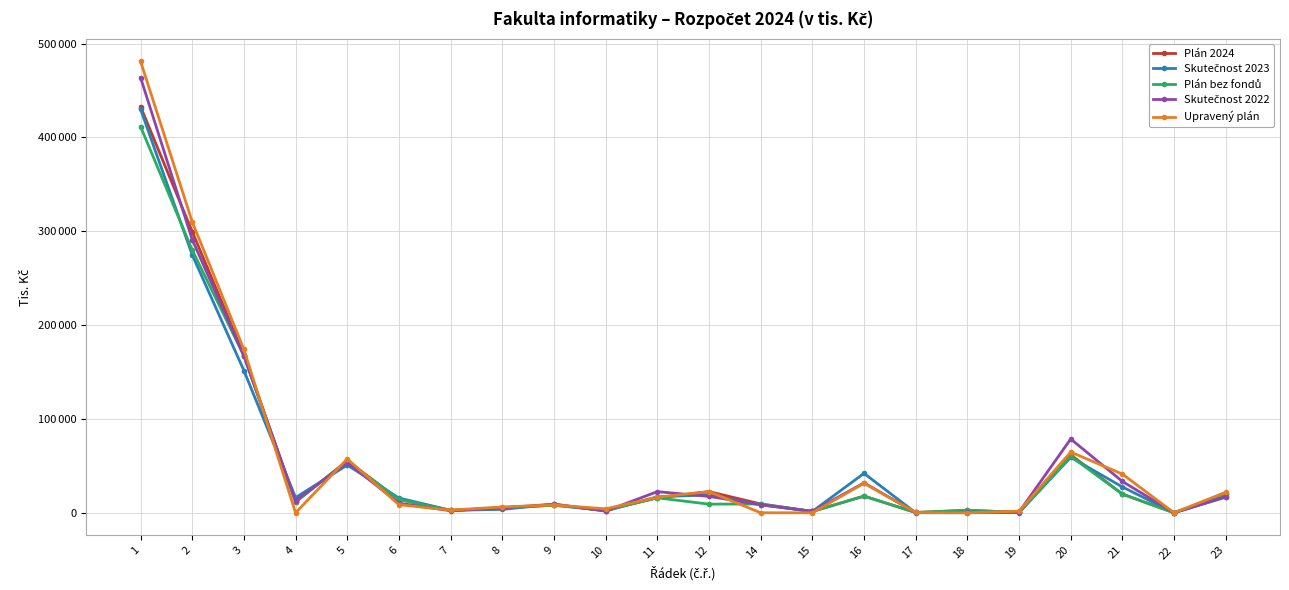

How many interior local valleys does the Plán bez fondů series have?

8